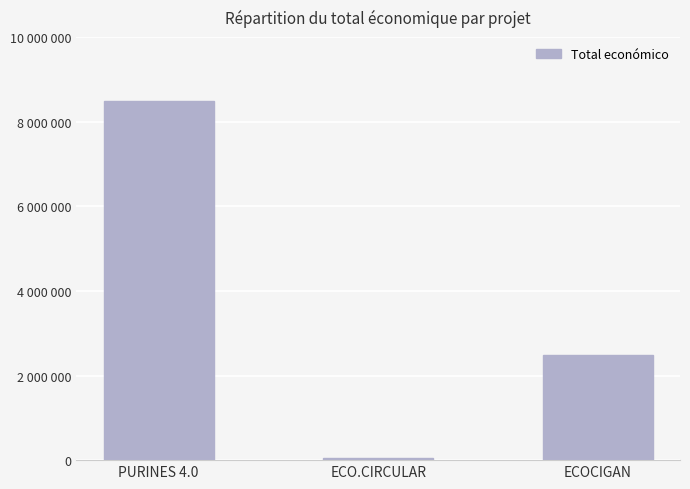

What value does the data have at ECO.CIRCULAR, to the nearest 50?

42850